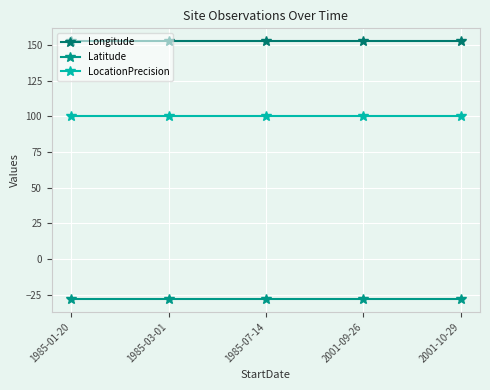

Is this an area chart (filled region under the line)?

No